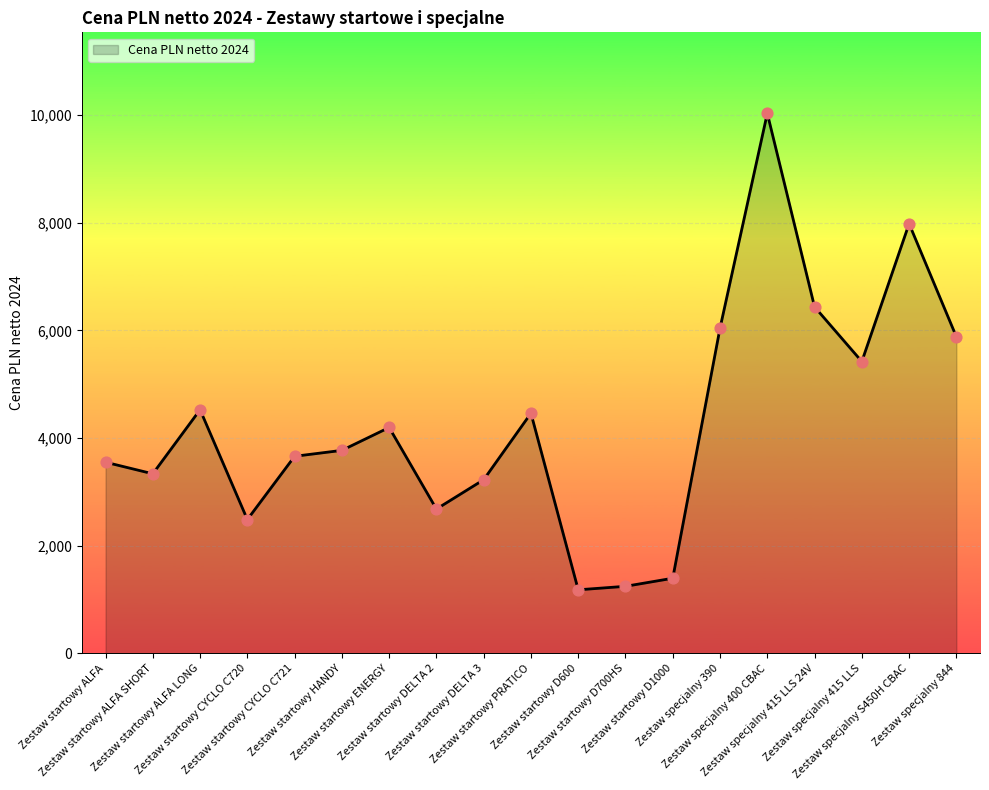

Approximately how many times larger is the value at Zestaw specjalny 415 LLS compared to Zestaw specjalny 390?

0.9